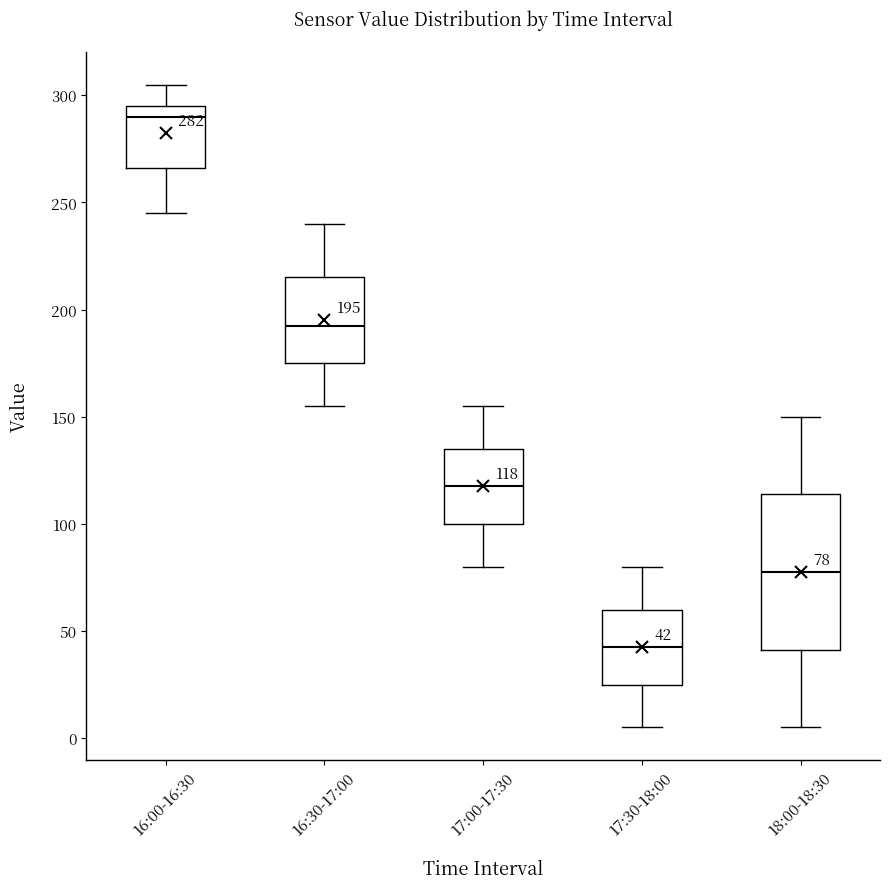

Which box is the tallest, from its lower edge to its upper edge?

18:00-18:30